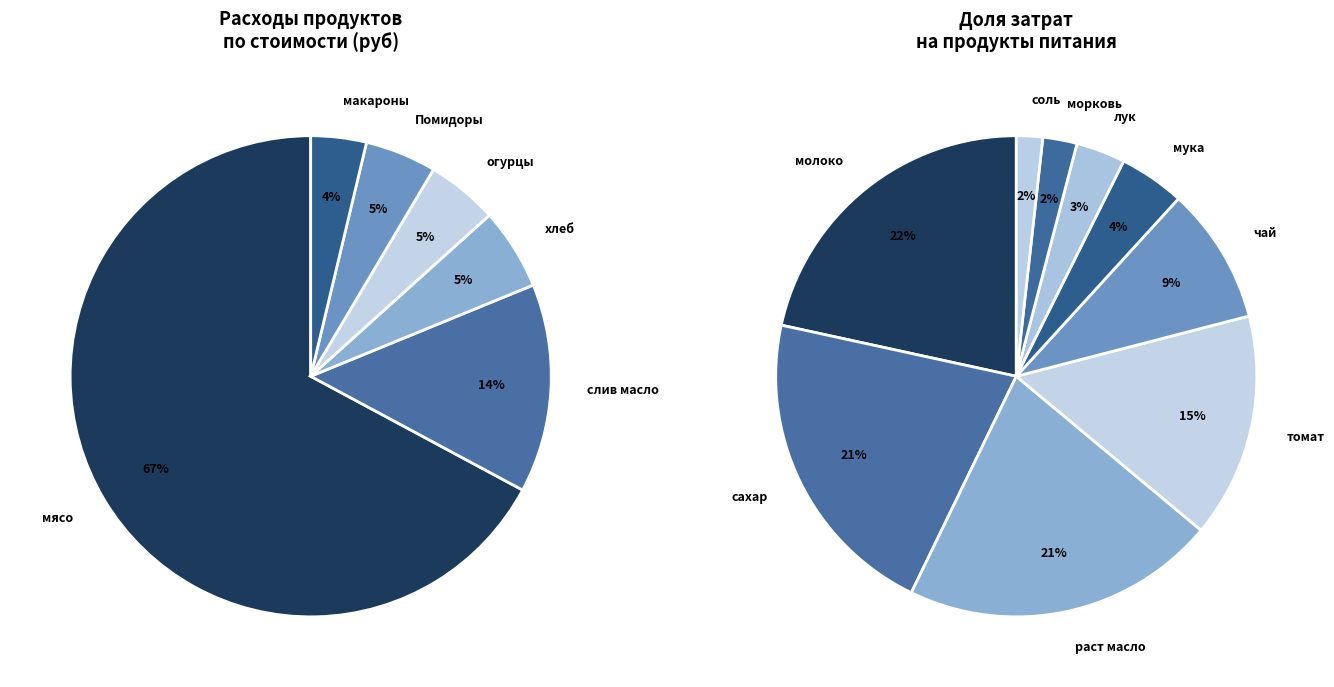

Rank the categories by value from highest to lowest.

мясо, слив масло, хлеб, Помидоры, огурцы, макароны, молоко, сахар, раст масло, томат, чай, мука, лук, морковь, соль